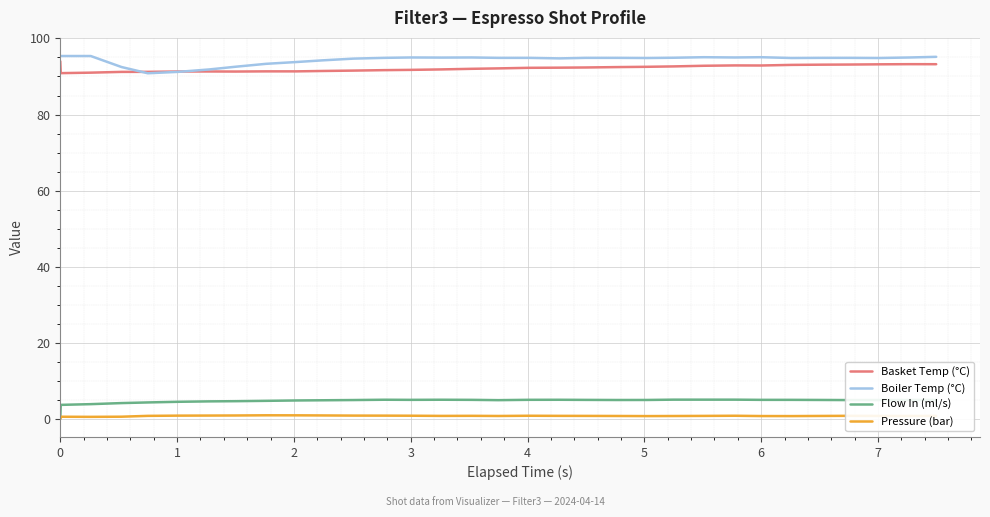

What is the greatest value displayed?

95.4